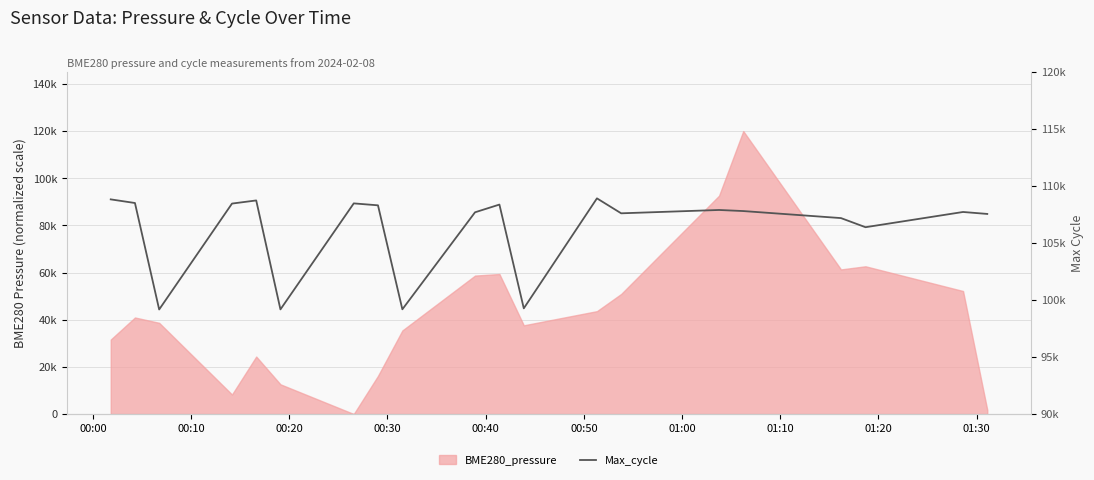

How many lines are shown in the chart?

1